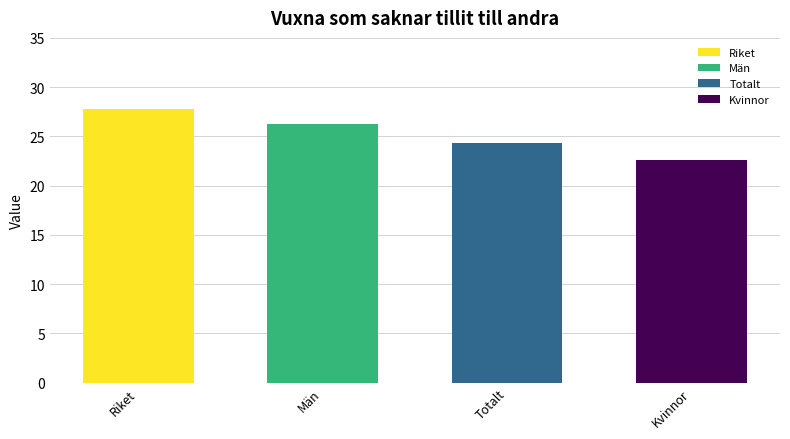

Rank the series at 2018 from highest to lowest value.

Riket, Män, Totalt, Kvinnor